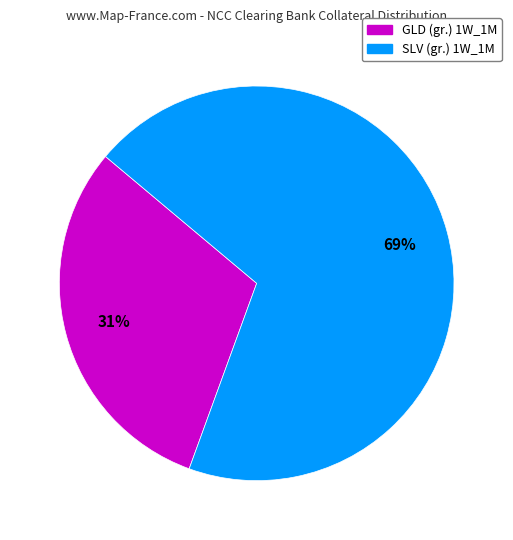

Combined, do GLD (gr.) 1W_1M and SLV (gr.) 1W_1M account for over 50%?

Yes